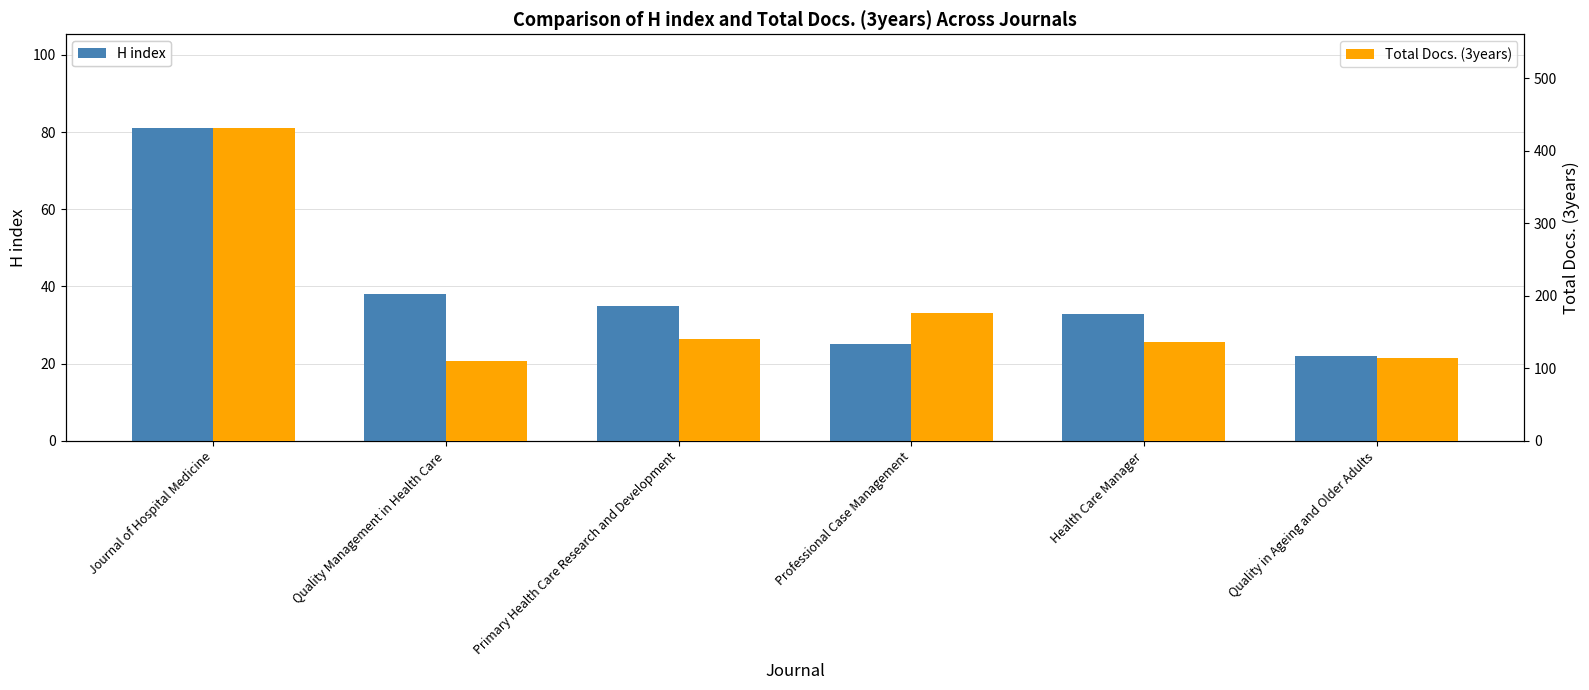

How many values in the Total Docs. (3years) series exceed 141?

2